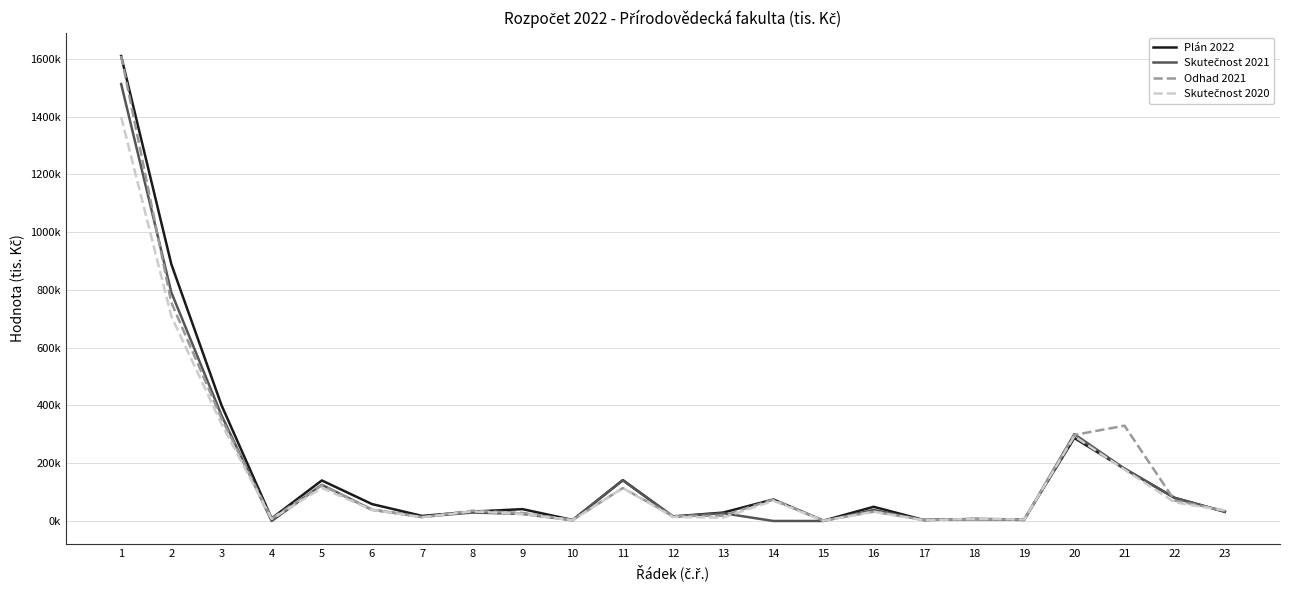

Is this an area chart (filled region under the line)?

No